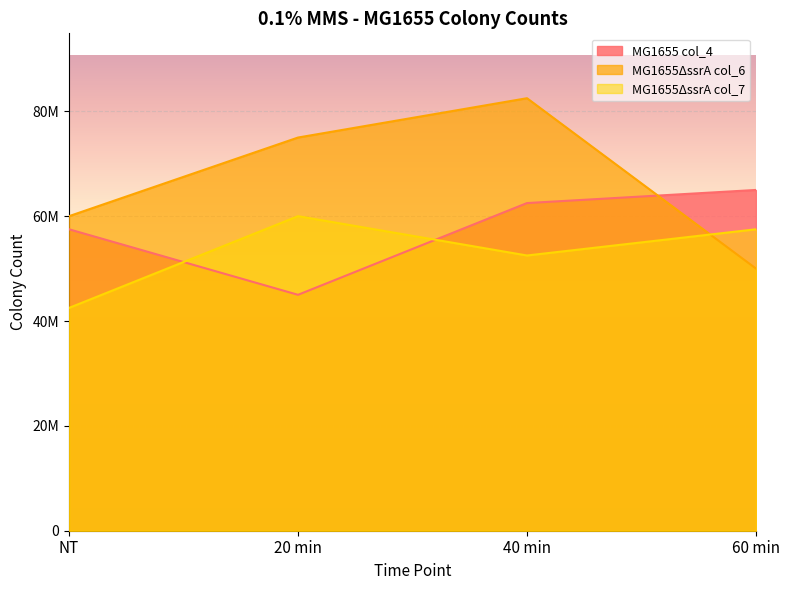

Count the MG1655ΔssrA col_7 values in the range 52500000 to 60000000.

3